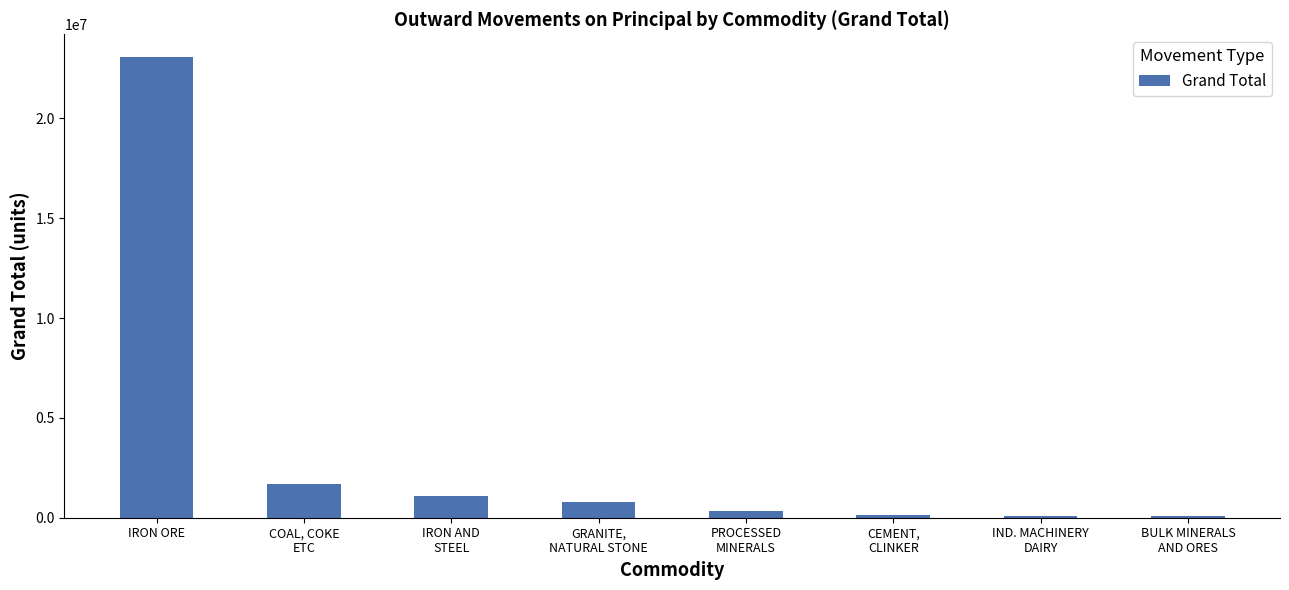

Count the number of data series in this chart.

1